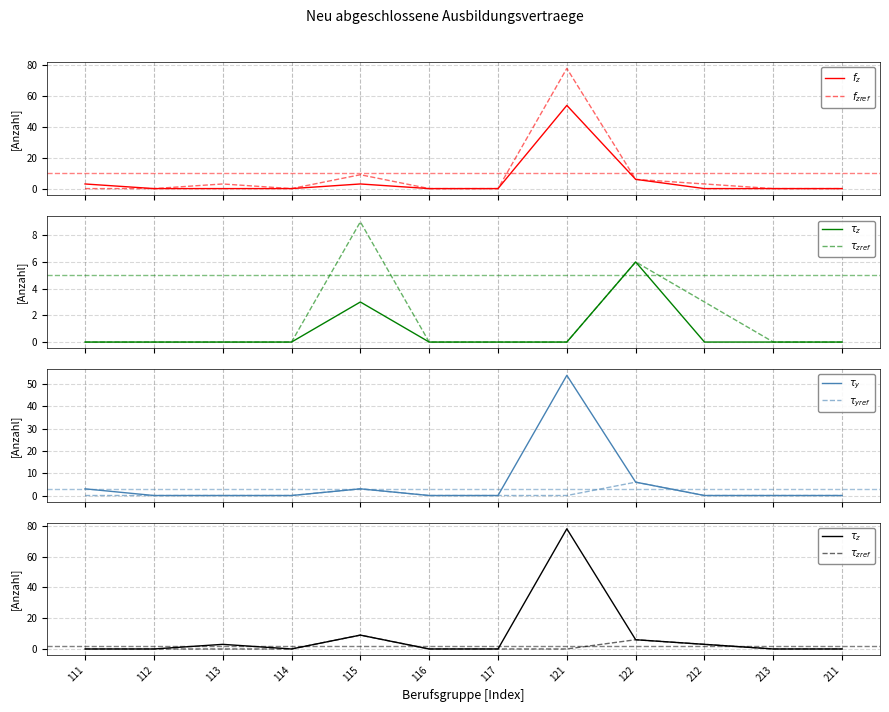

Does the chart display data point markers on the line(s)?

No